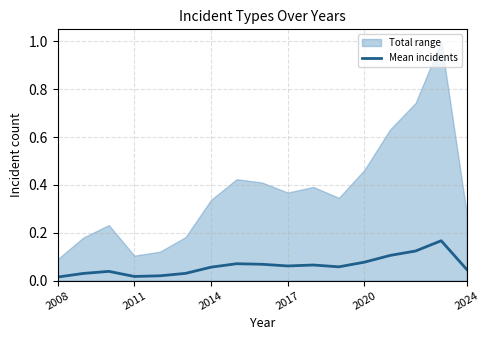

The Mean incidents series shows 0.0 at 2020. True or false?

False